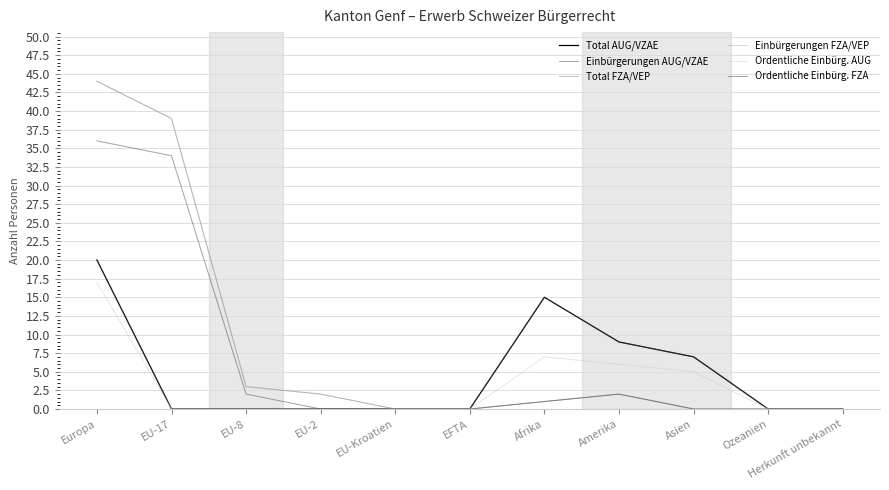

What is the maximum value shown in the chart?

44